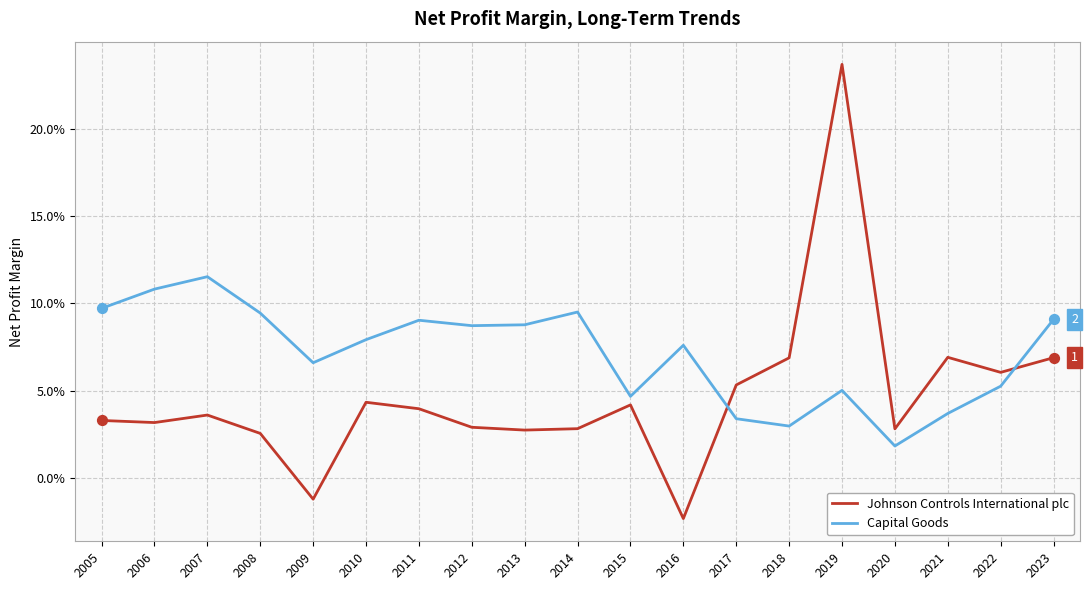

What is the total value across all series at 2013?

0.1